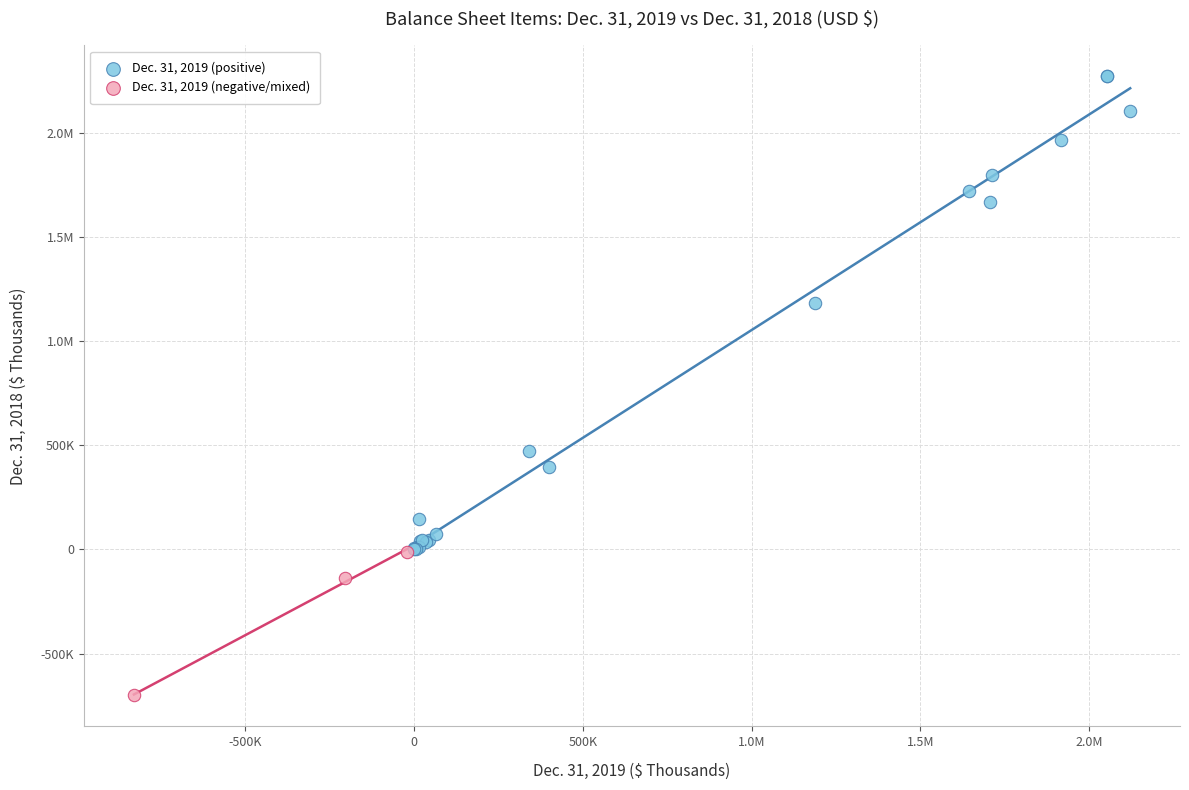

What are all the series names shown in the legend?

Dec. 31, 2019 (positive), Dec. 31, 2019 (negative/mixed)